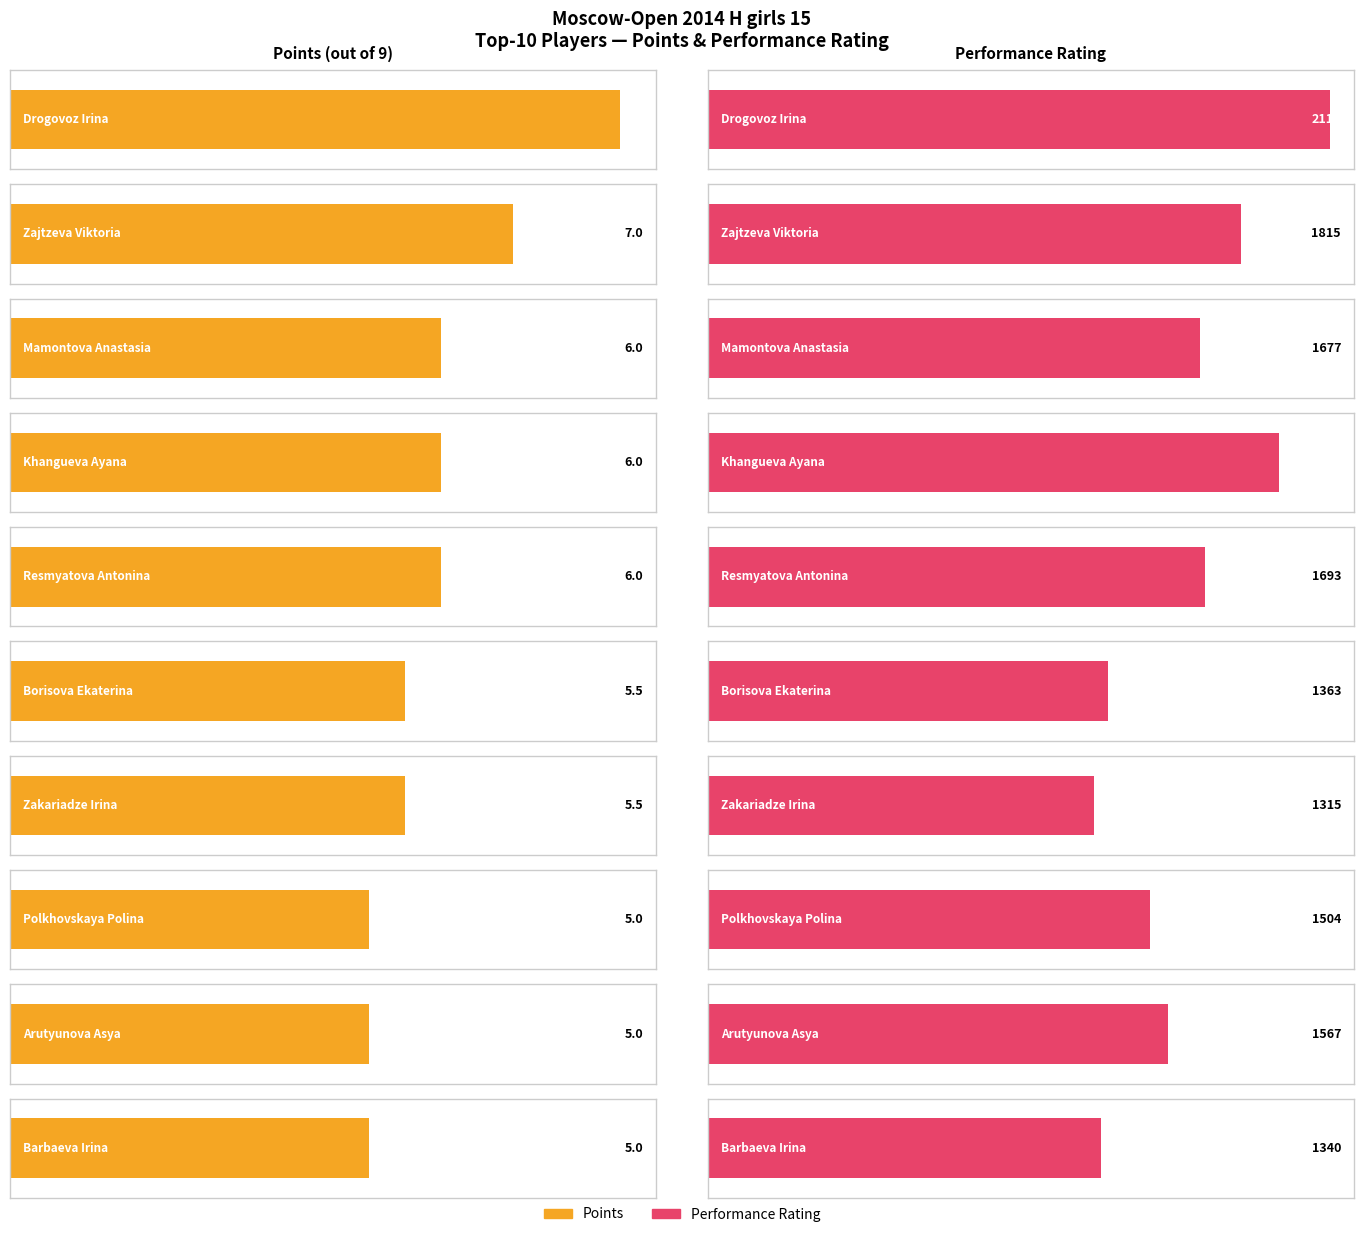

Which has a higher value, Polkhovskaya Polina or Borisova Ekaterina?

Borisova Ekaterina